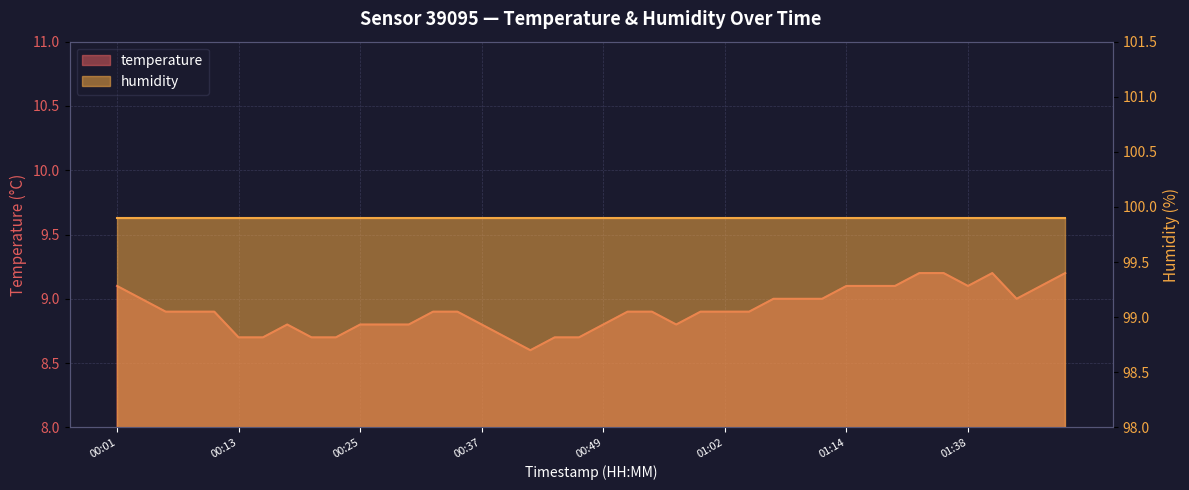

What is the label of the 28th point from the left?

01:07